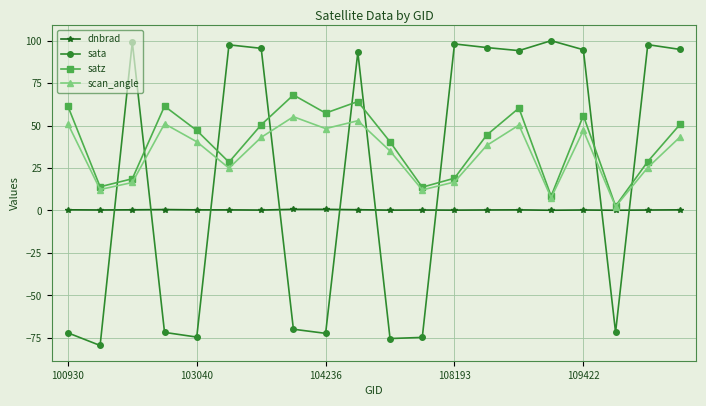

Rank the series by their average value, from highest to lowest.

satz, scan_angle, sata, dnbrad